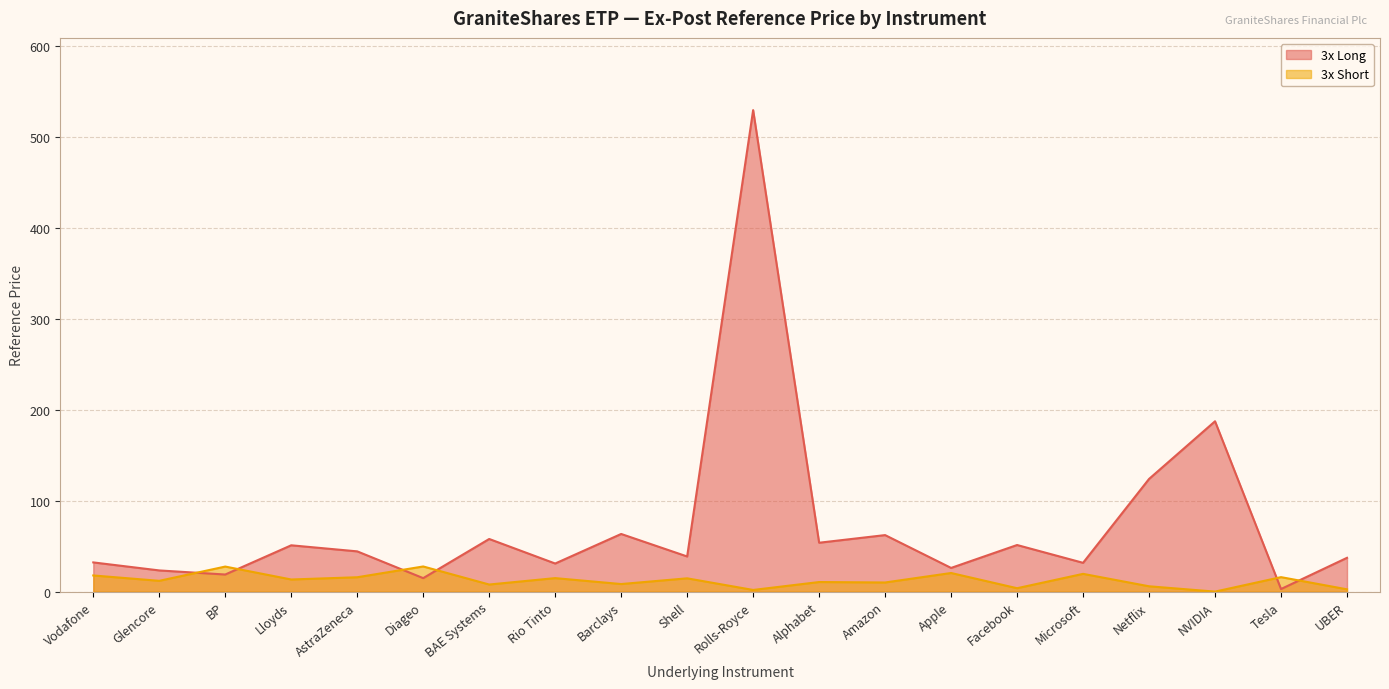

What are all the series names shown in the legend?

3x Long, 3x Short